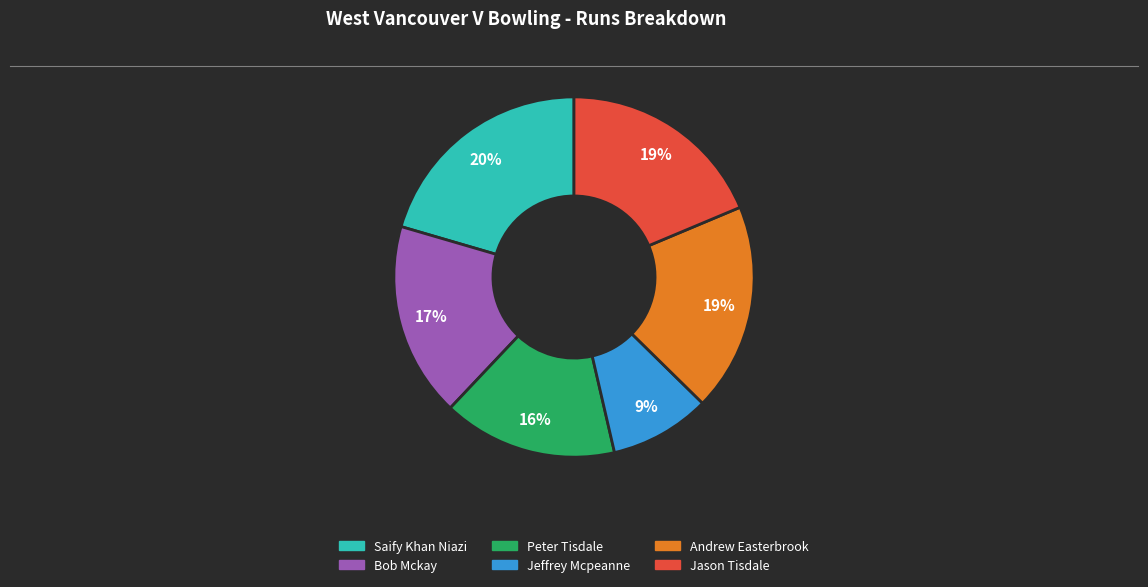

Does any single category account for the majority?

No